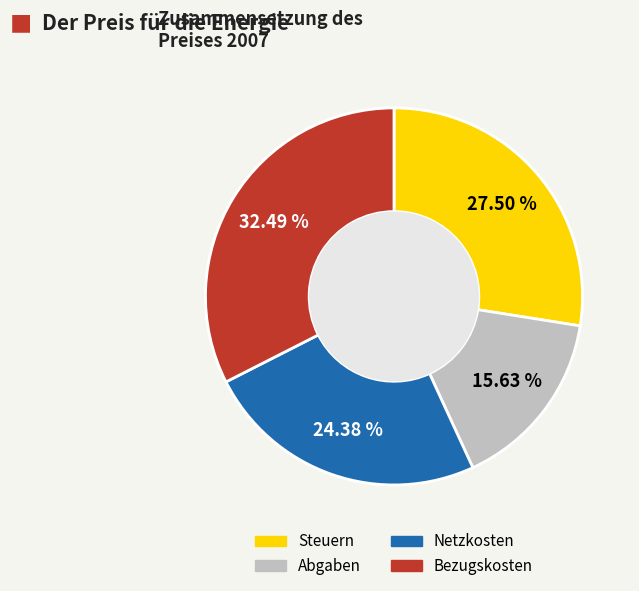

Count the number of slices in the pie.

4